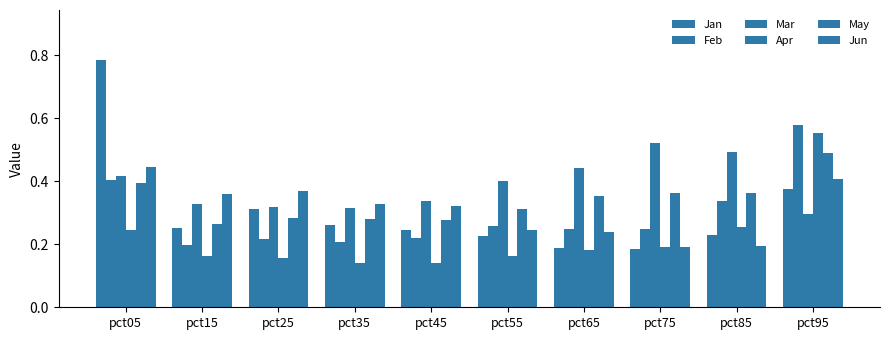

What is the difference between the highest and lowest values at pct65?

0.3